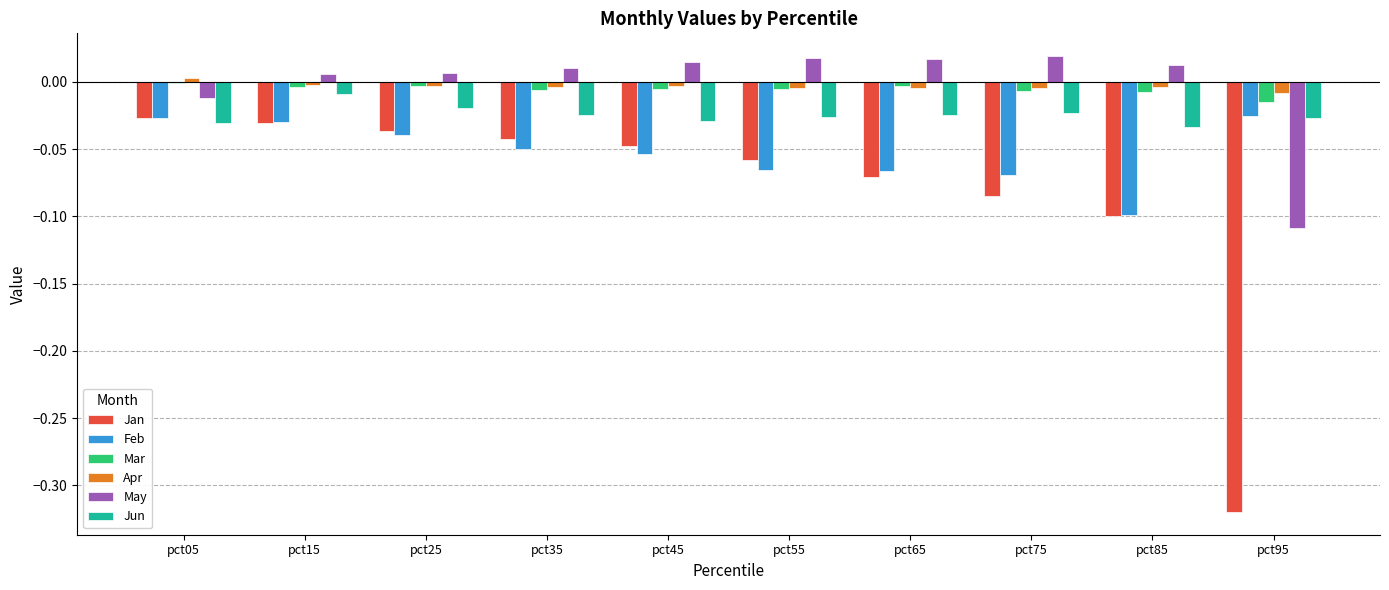

How many series are shown in this chart?

6